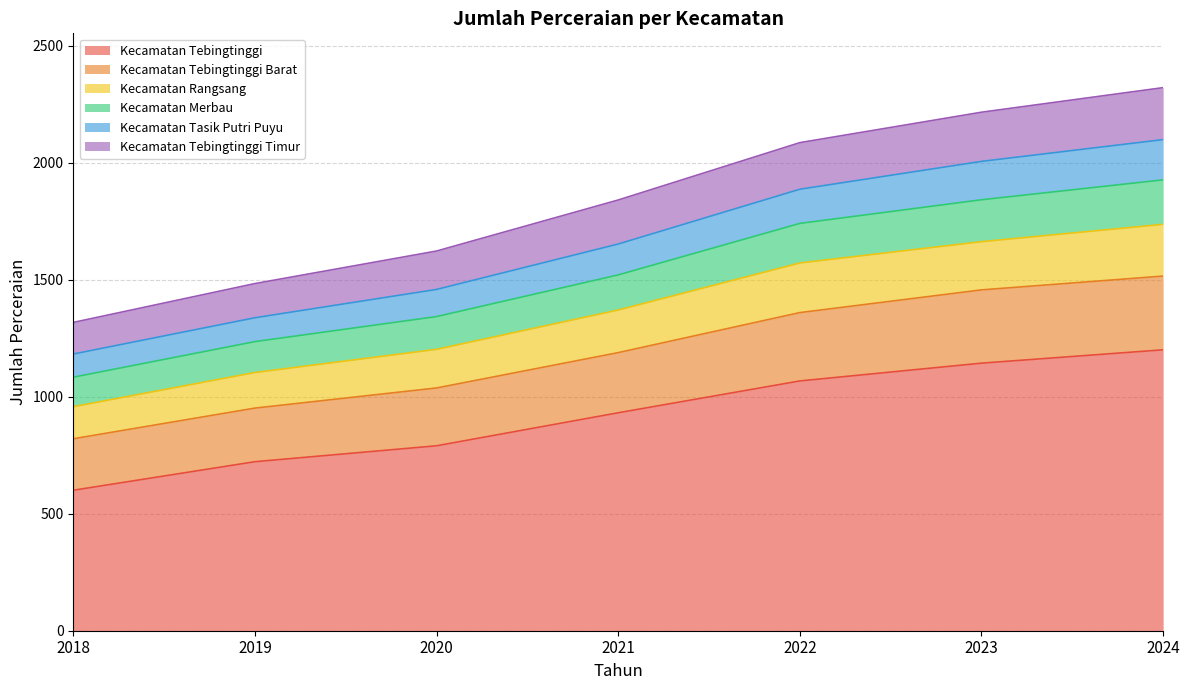

True or false: Kecamatan Tebingtinggi Barat and Kecamatan Merbau intersect in this chart.

False